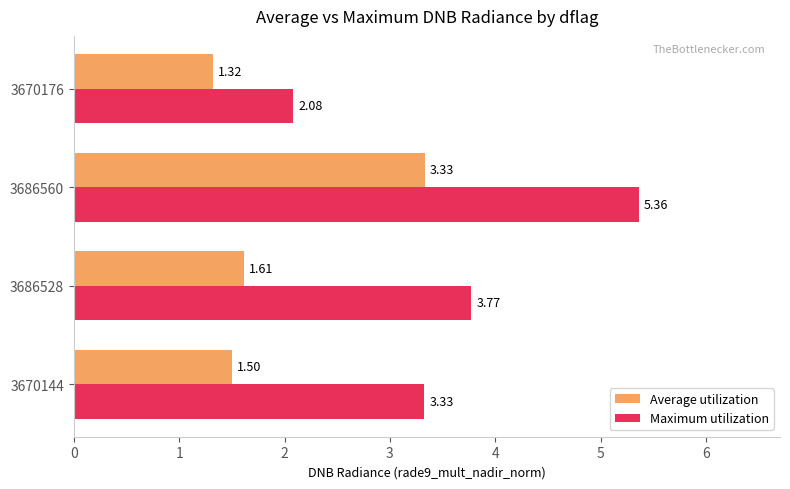

Which series has the largest range (max minus min)?

Maximum utilization